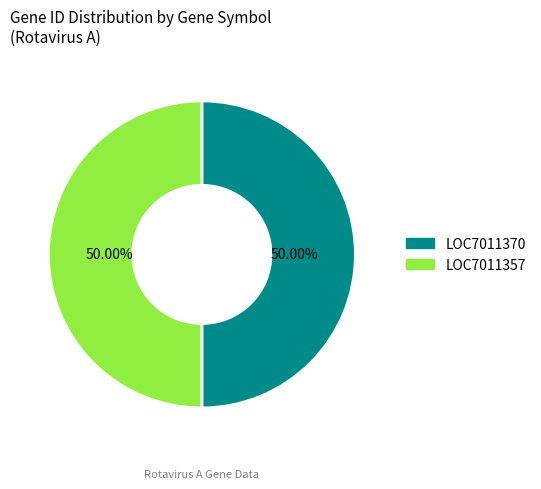

What is the ratio of the value at LOC7011357 to the value at LOC7011370?

1.0